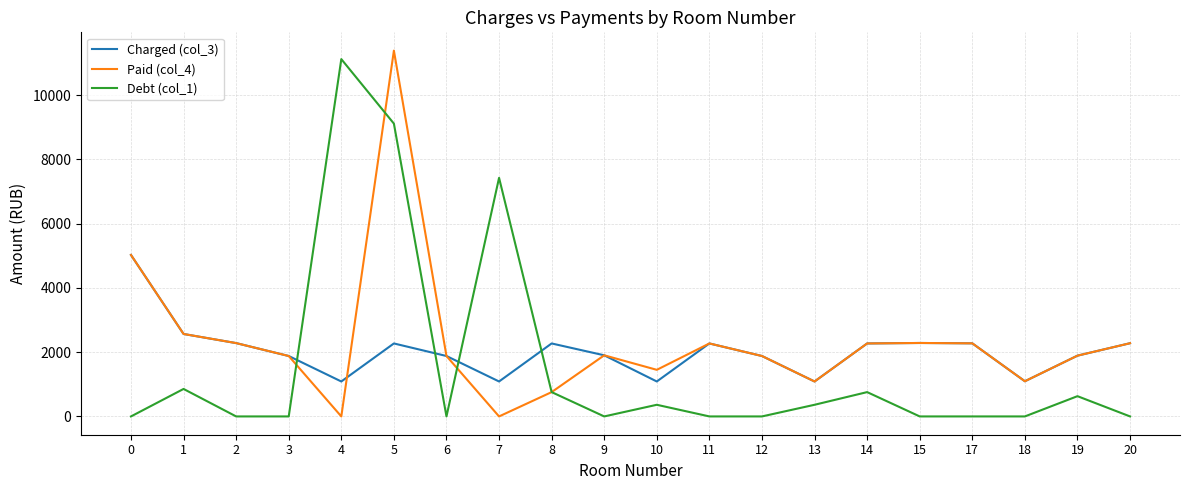

How many values in the Paid (col_4) series exceed 1902?

10